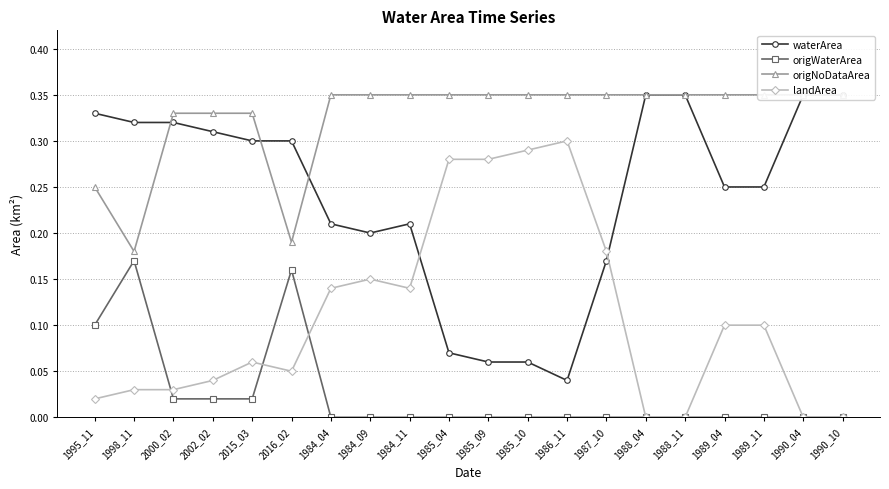

At how many categories does at least one series exceed 0?

20